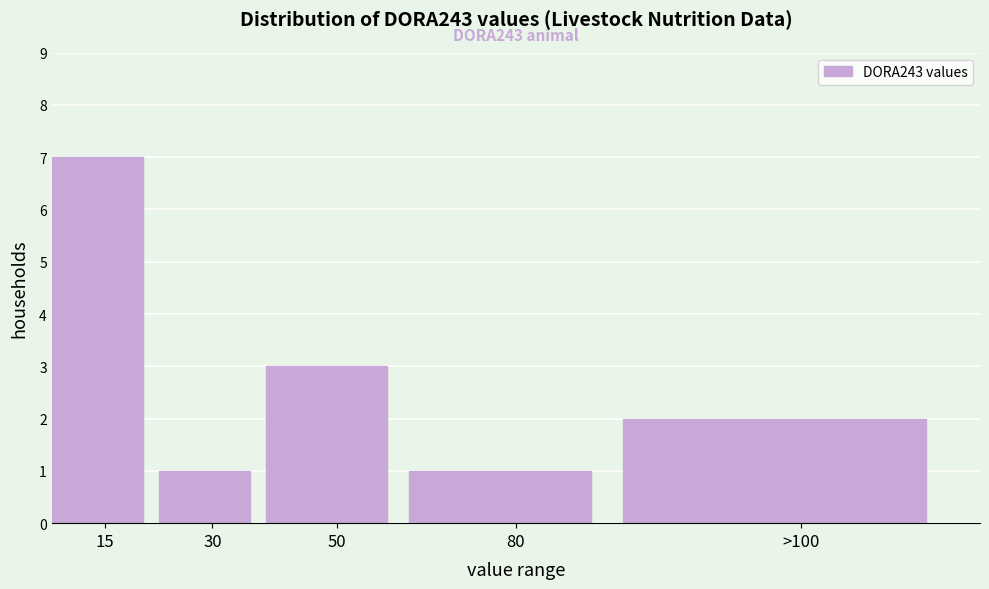

Reading left to right, transcribe all the data shown in this chart.

15=7	30=1	50=3	80=1	>100=2